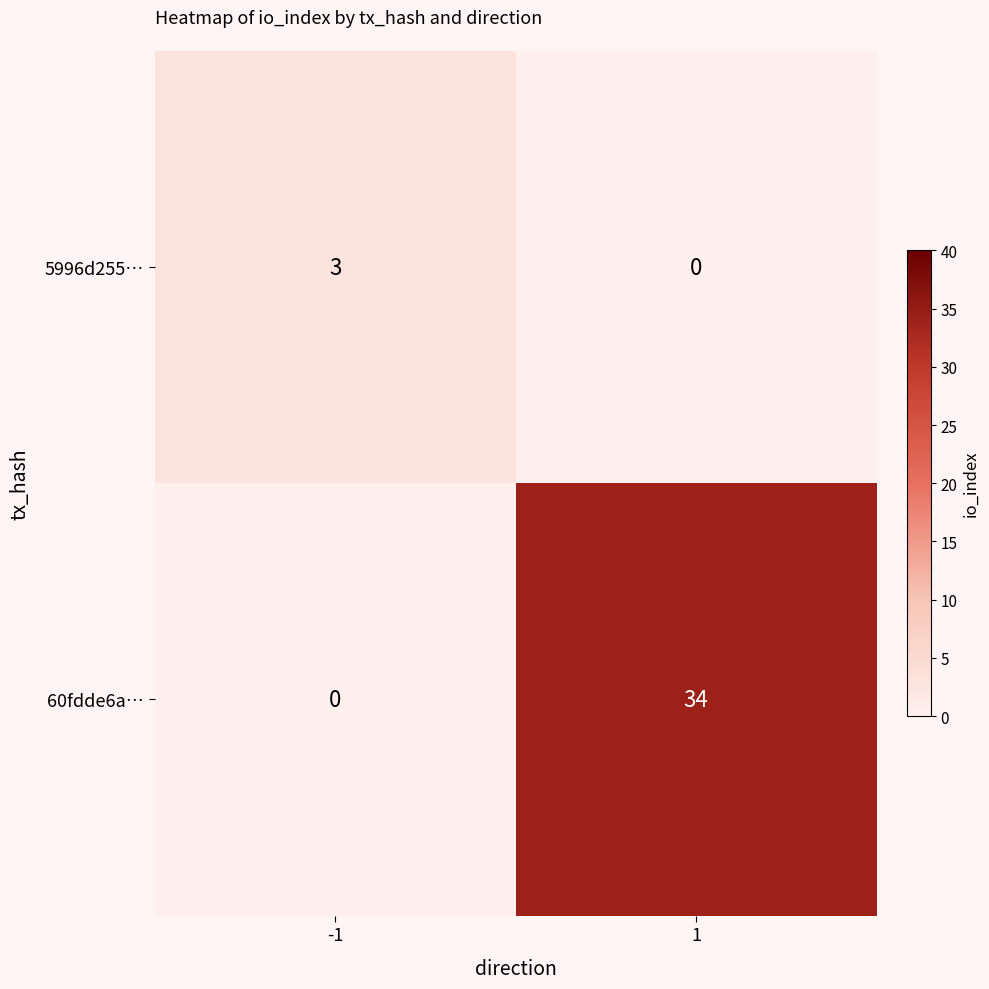

What is the total value across all series at -1?

3